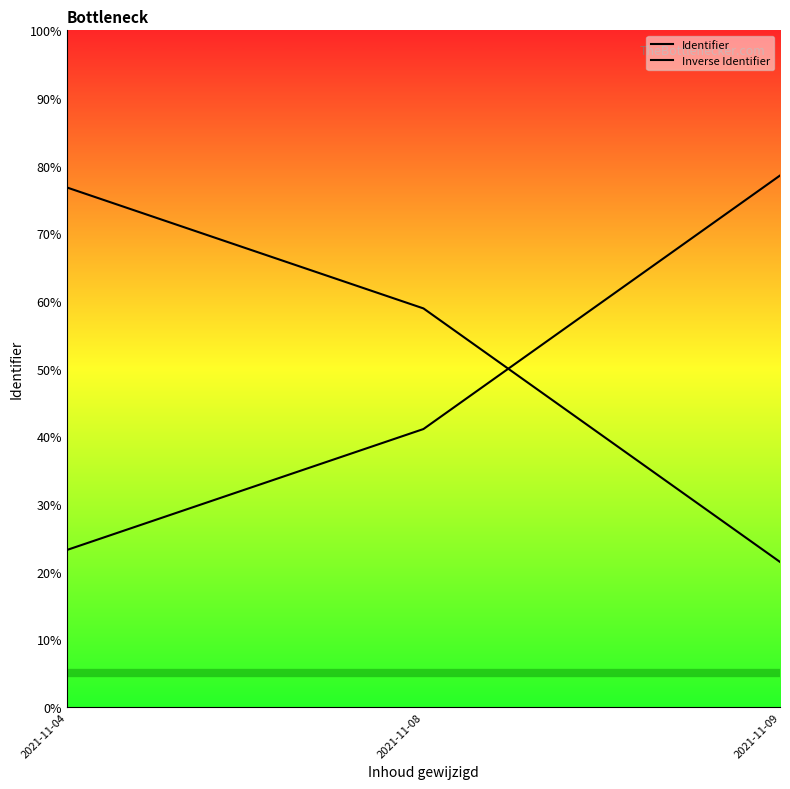

How many values in the Identifier series exceed 41?

2